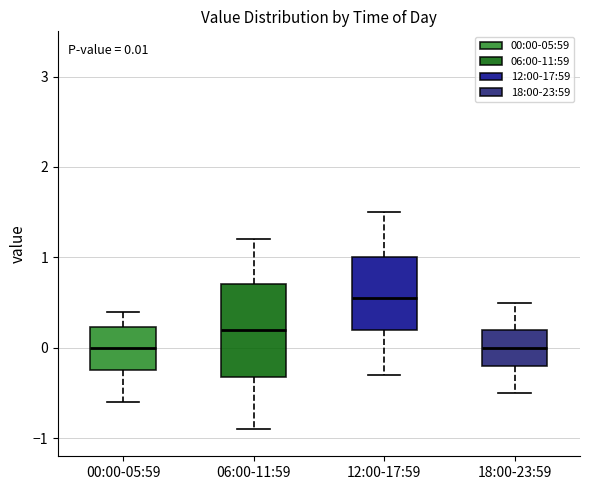

Which box's median line is the highest?

12:00-17:59